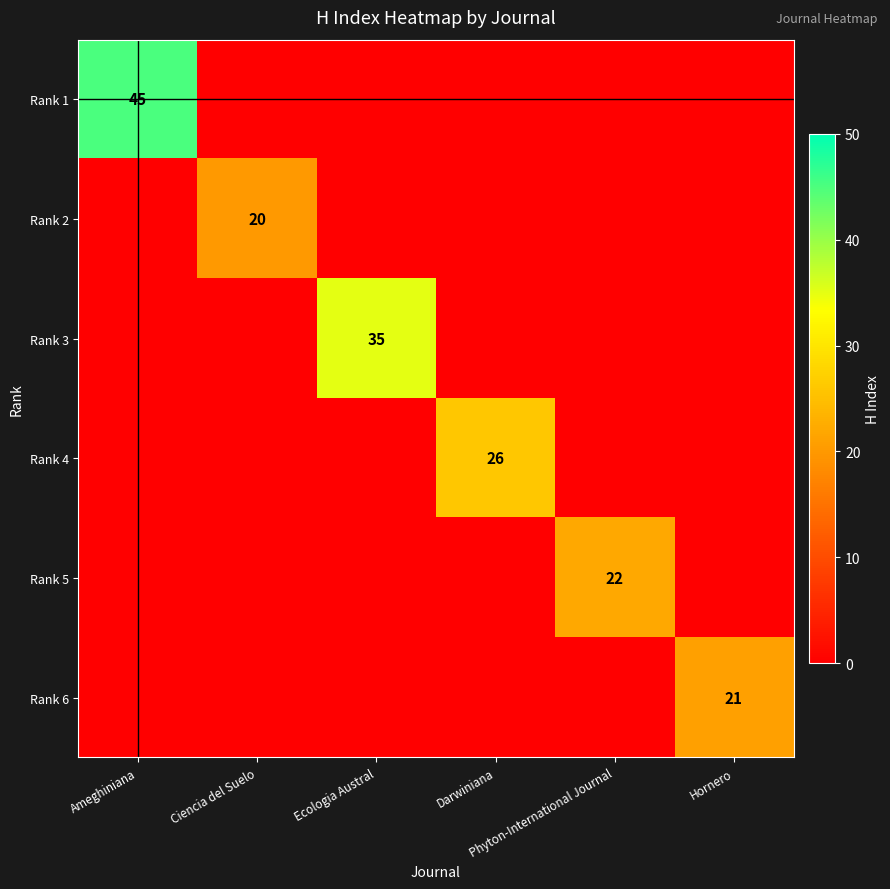

What is the total value across all series at Hornero?

21